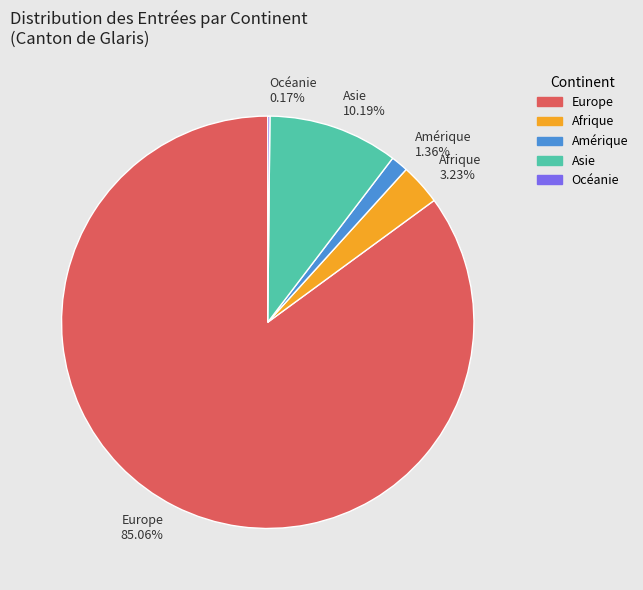

What portion of the pie excludes Afrique?

96.8%